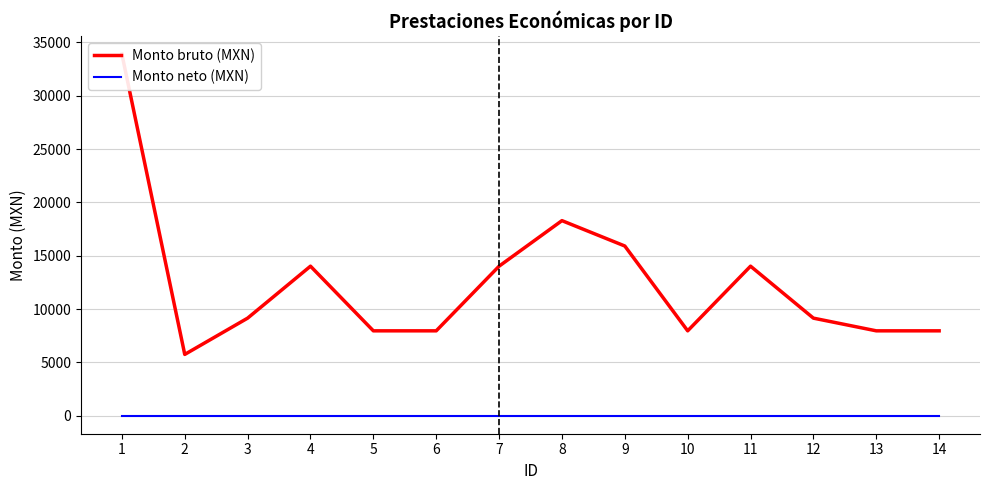

True or false: Monto bruto (MXN) and Monto neto (MXN) intersect in this chart.

False